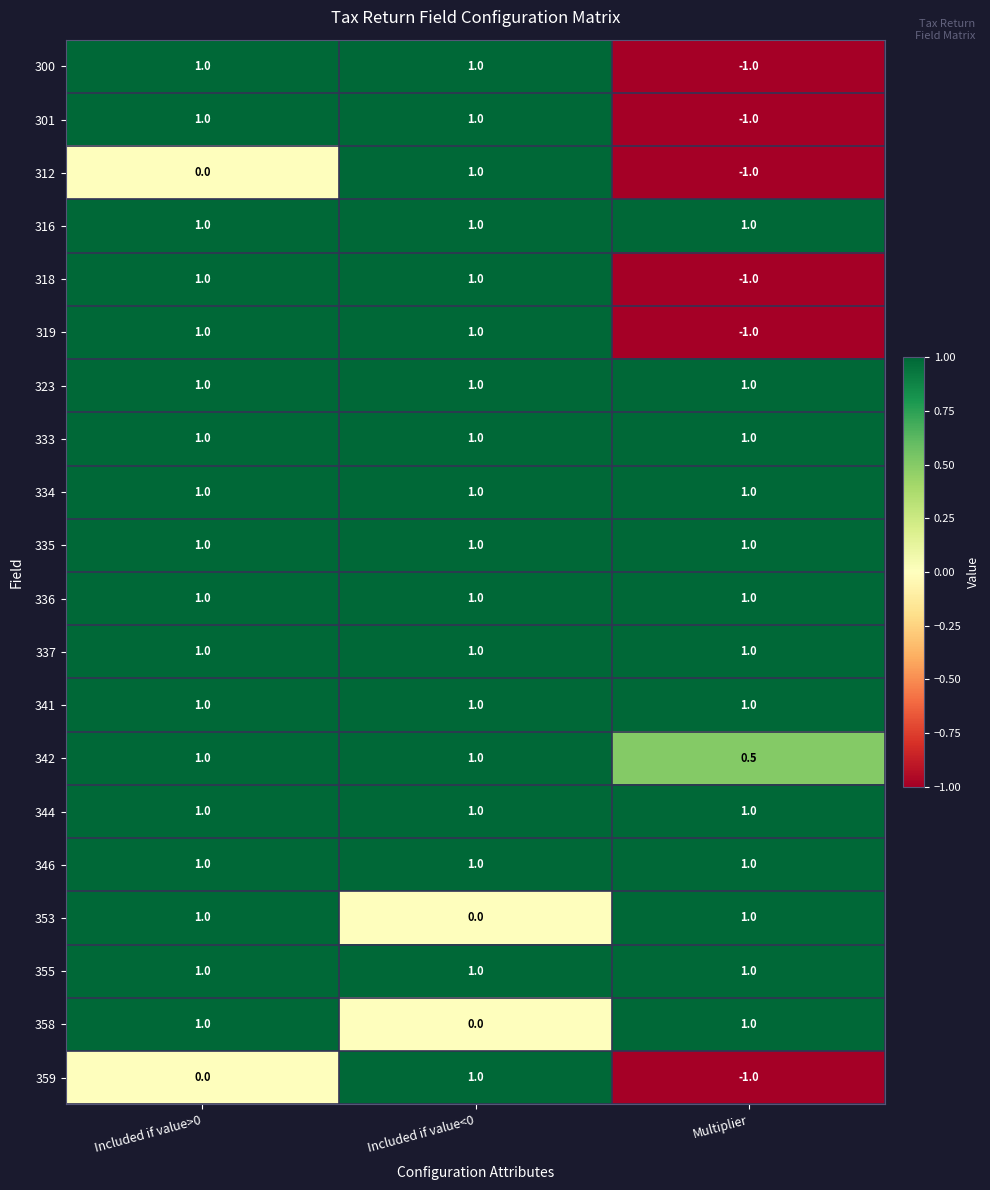

What value does the 335 series have at Included if value>0?

1.0